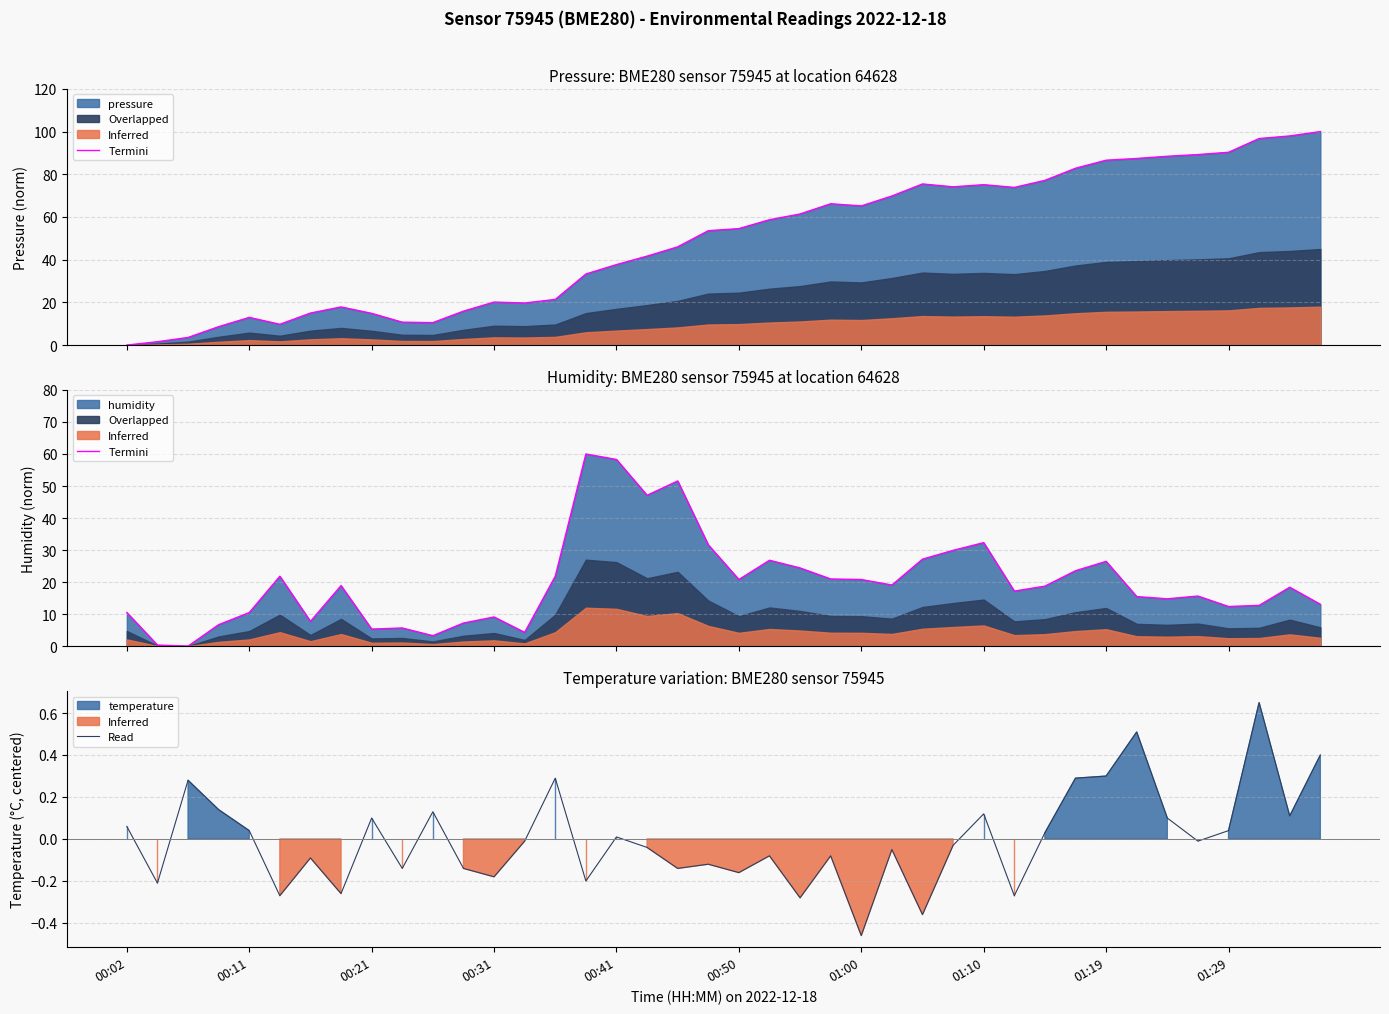

Does the chart have visible grid lines?

Yes